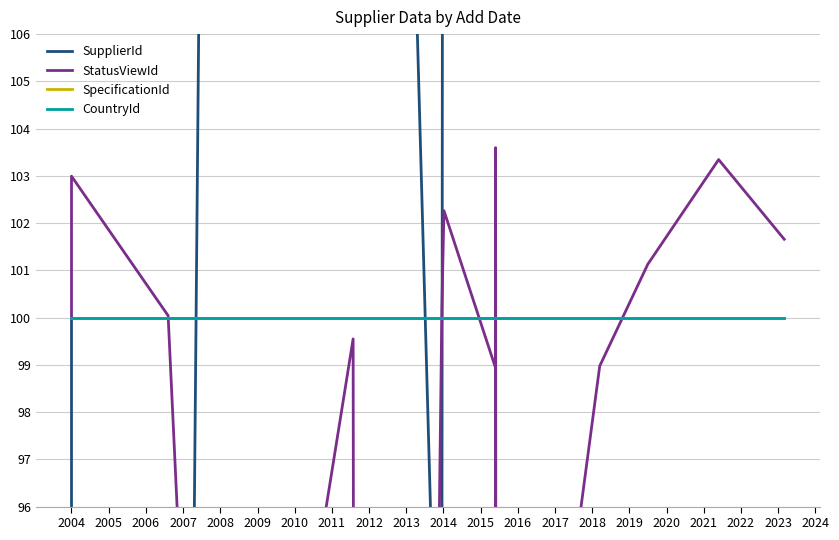

What are all the series names shown in the legend?

SupplierId, StatusViewId, SpecificationId, CountryId